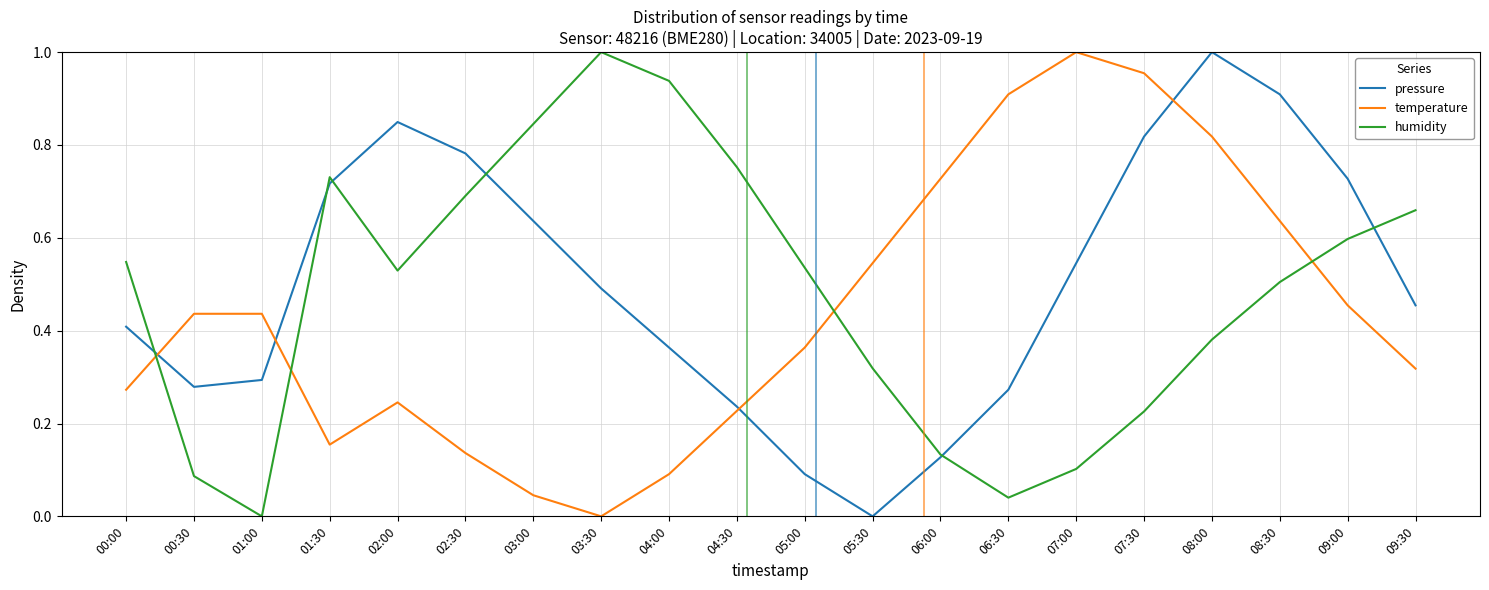

Is it true that temperature equals 0.7 at 06:00?

True